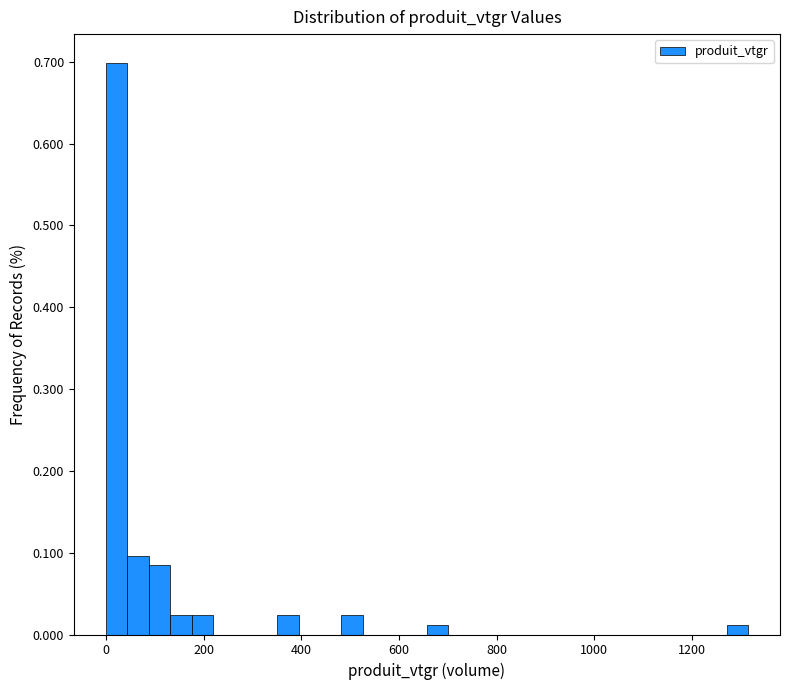

Read against the x-axis, roughly where is the centre of the tallest bar?

20